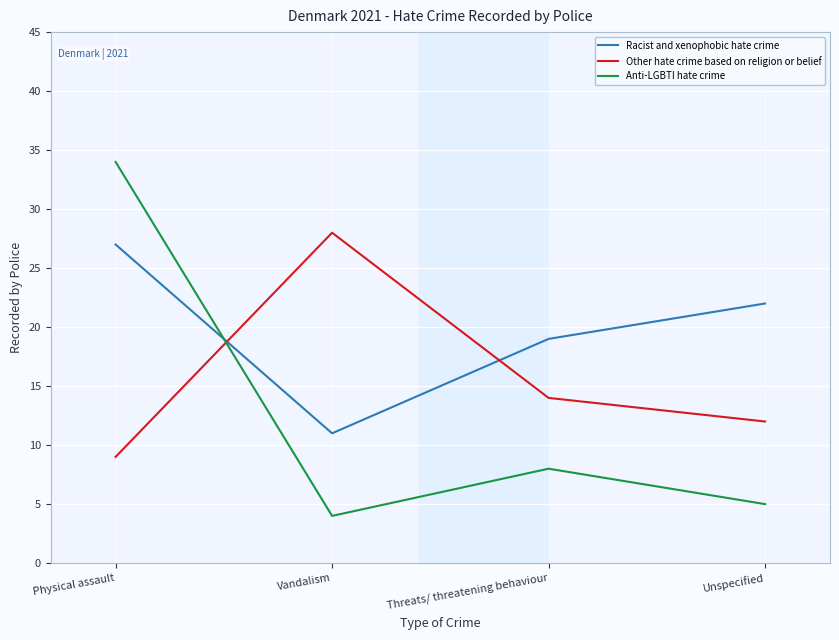

The value of Other hate crime based on religion or belief at Threats/ threatening behaviour is 14. True or false?

True